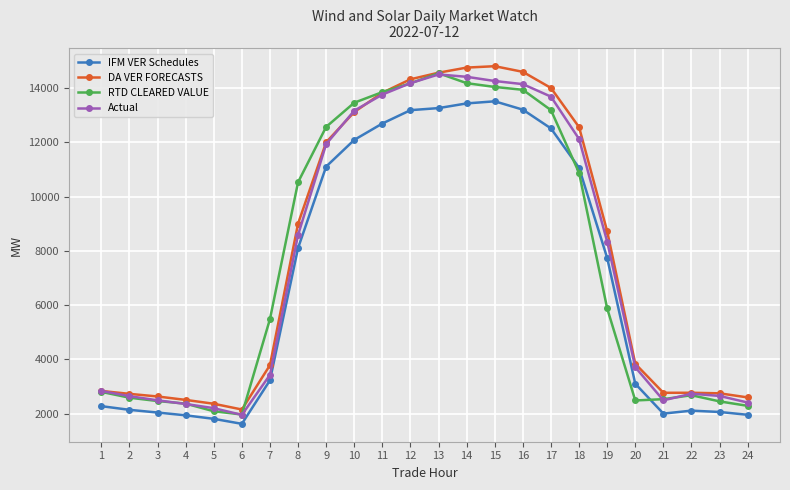

What is the smallest value displayed?

1627.5